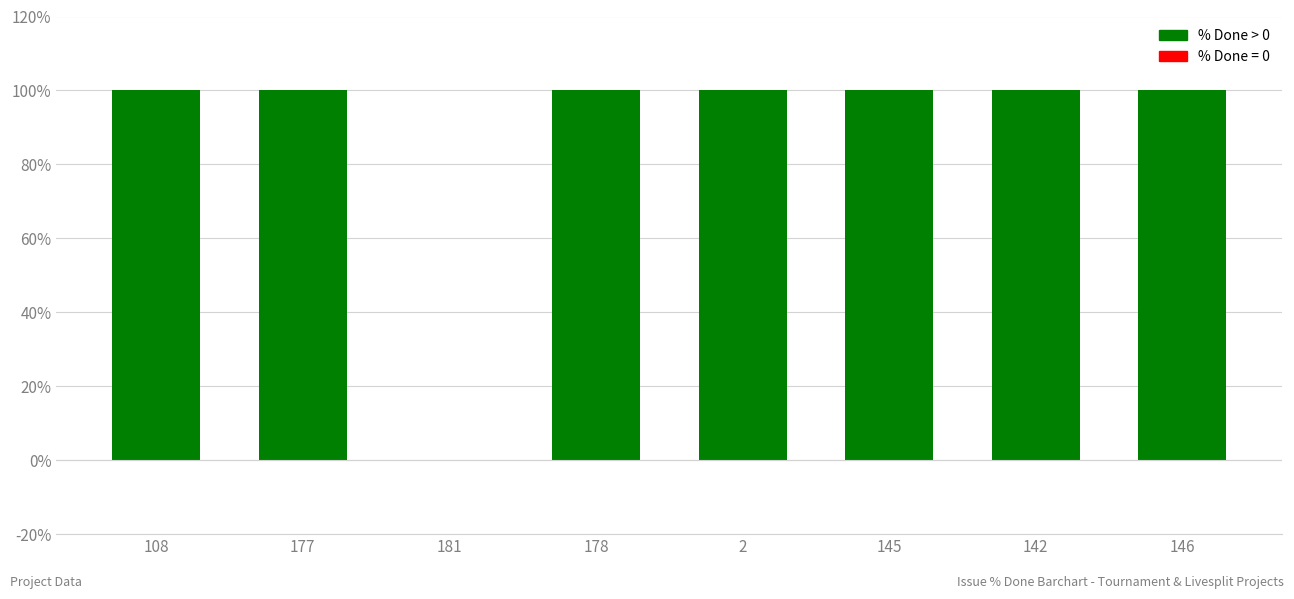

What is the approximate value at 108, to the nearest 50?

100